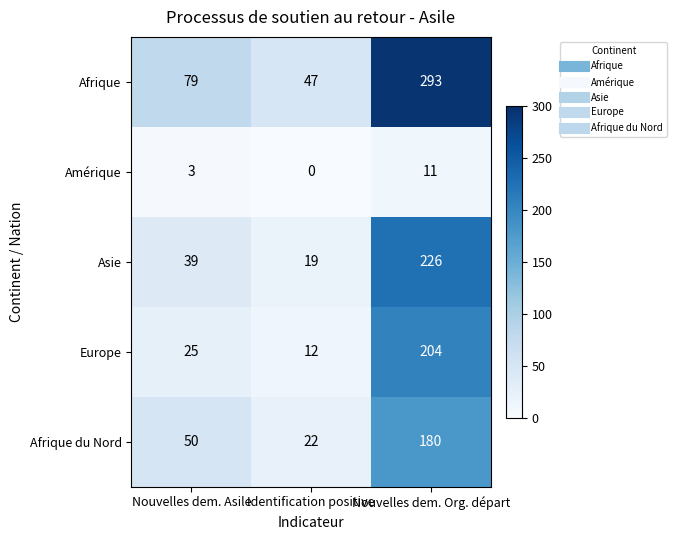

Rank the categories by Asie value from highest to lowest.

Nouvelles dem. Org. départ, Nouvelles dem. Asile, Identification positive